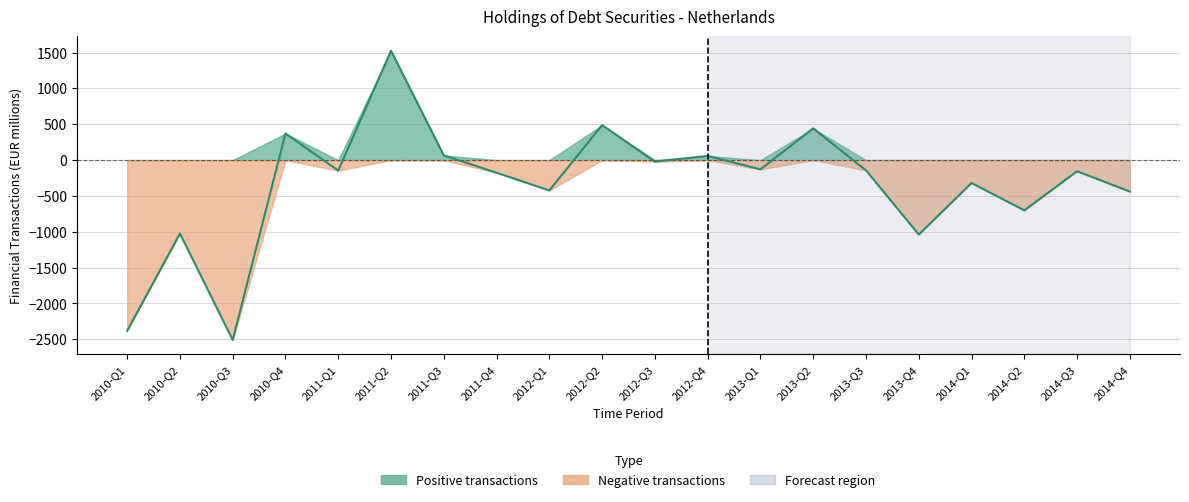

List the labels in order of value, smallest first.

2010-Q3, 2010-Q1, 2013-Q4, 2010-Q2, 2014-Q2, 2014-Q4, 2012-Q1, 2014-Q1, 2011-Q4, 2014-Q3, 2011-Q1, 2013-Q3, 2013-Q1, 2012-Q3, 2012-Q4, 2011-Q3, 2010-Q4, 2013-Q2, 2012-Q2, 2011-Q2